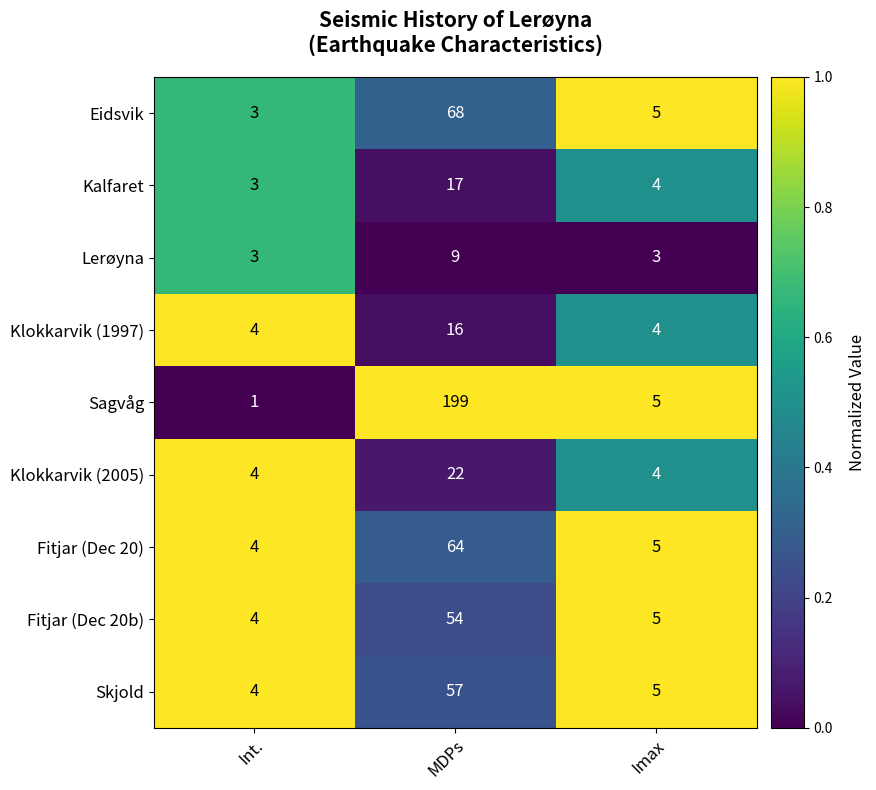

At which category is the sum across all series the highest?

MDPs